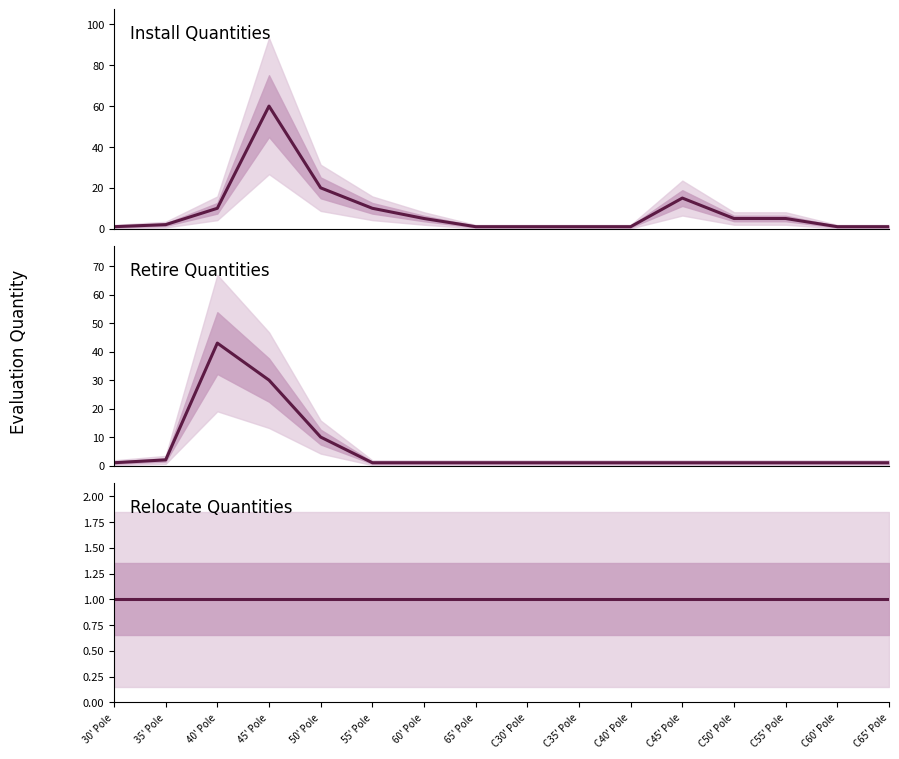

Which series has the widest spread of values?

Install Quantities